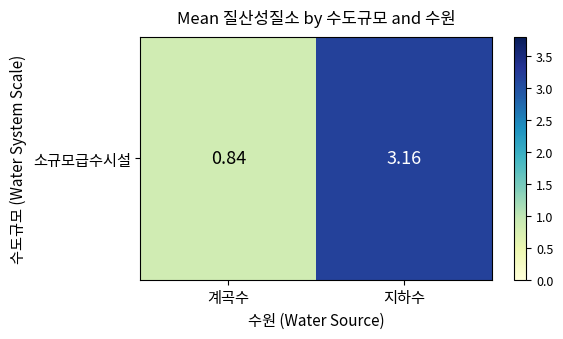

Reading right to left, what are all the values shown in this chart?

지하수=3.2	계곡수=0.8